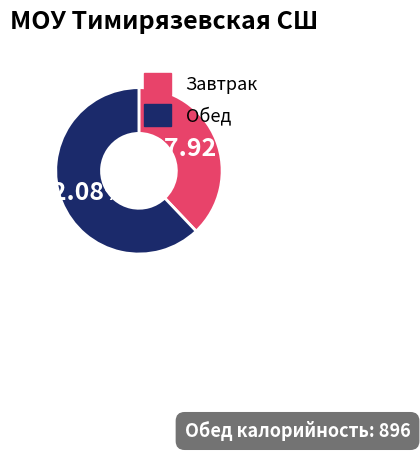

Do Завтрак and Обед together represent more than half of the pie?

Yes